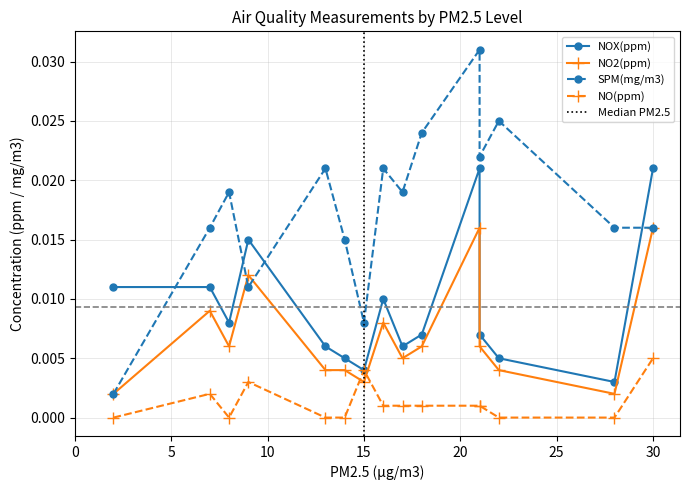

Reading right to left, list all the values displayed in this chart.

NOX(ppm): 0.0	0.0	0.0	0.0	0.0	0.0	0.0	0.0	0.0	0.0	0.0	0.0	0.0	0.0	0.0
NO2(ppm): 0.0	0.0	0.0	0.0	0.0	0.0	0.0	0.0	0.0	0.0	0.0	0.0	0.0	0.0	0.0
SPM(mg/m3): 0.0	0.0	0.0	0.0	0.0	0.0	0.0	0.0	0.0	0.0	0.0	0.0	0.0	0.0	0.0
NO(ppm): 0.0	0.0	0.0	0.0	0.0	0.0	0.0	0.0	0.0	0.0	0.0	0.0	0.0	0.0	0.0